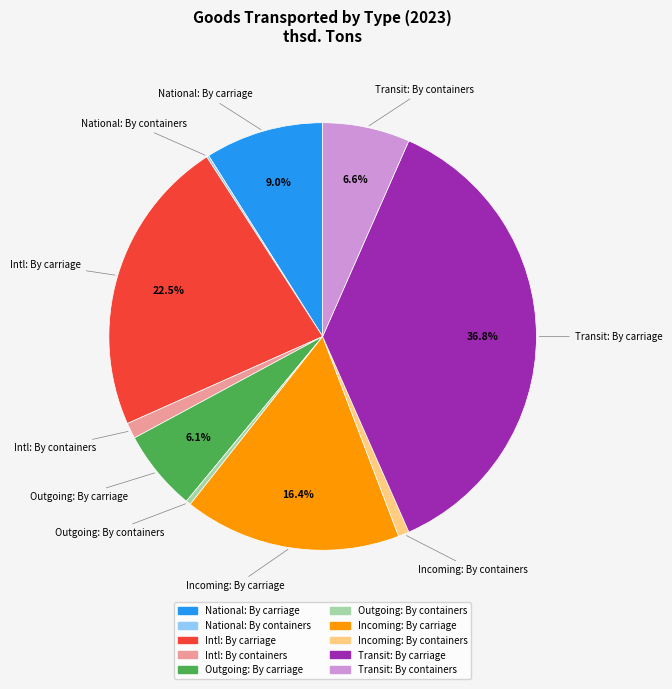

Is there any slice that represents more than half of the pie?

No